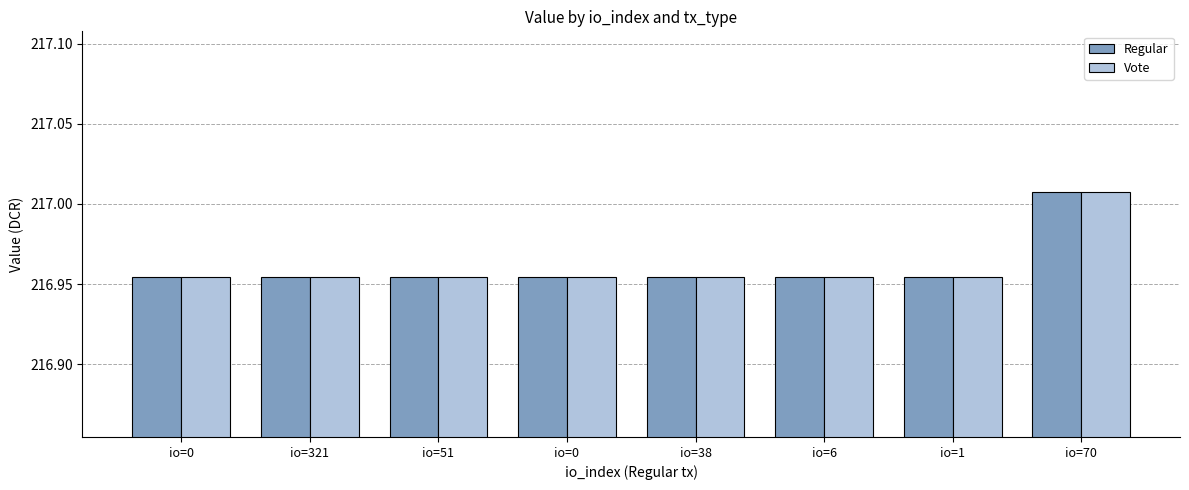

List the series in order of their peak value, lowest first.

Regular, Vote